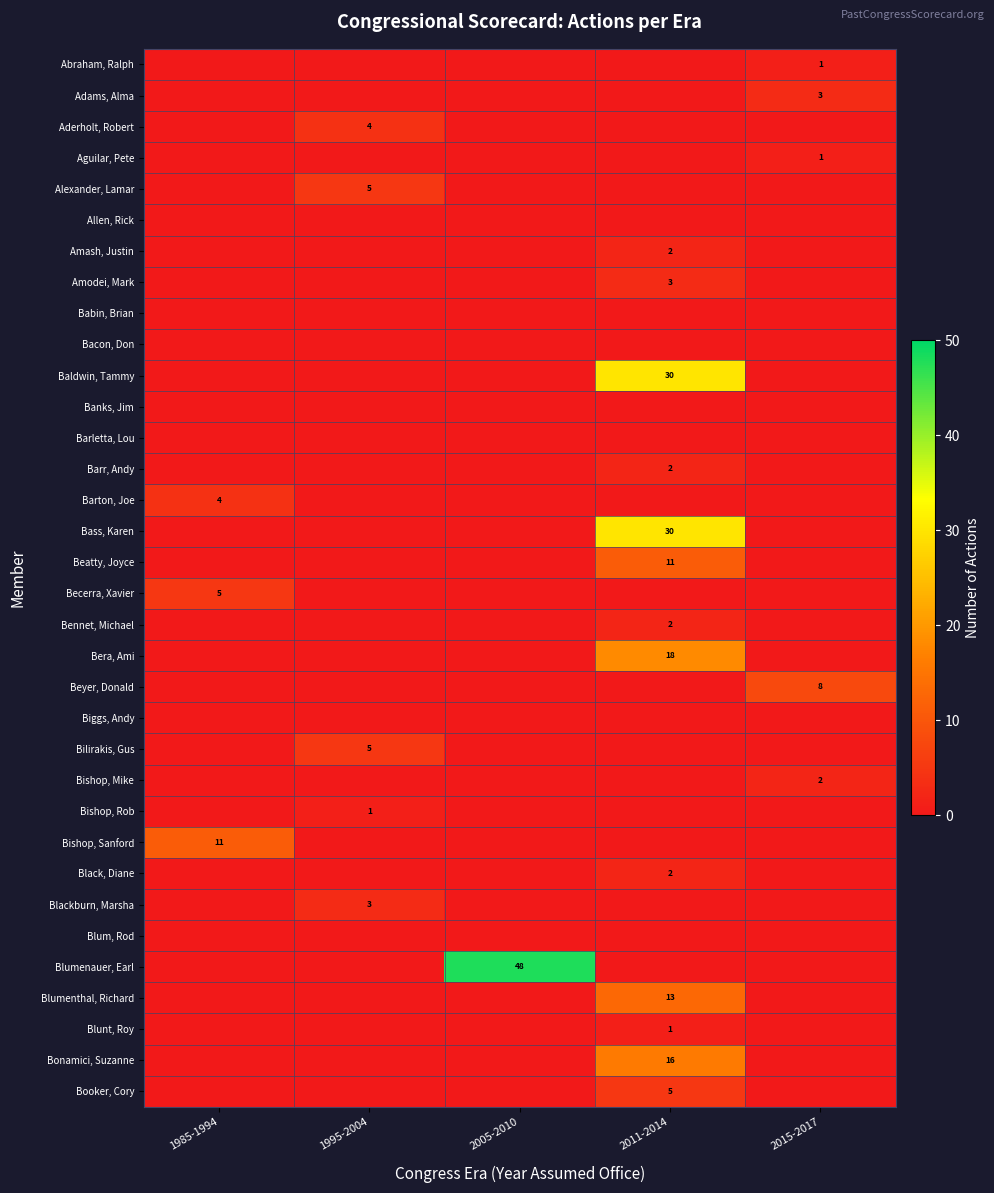

Which has a higher value, 1985-1994 or 2011-2014?

1985-1994